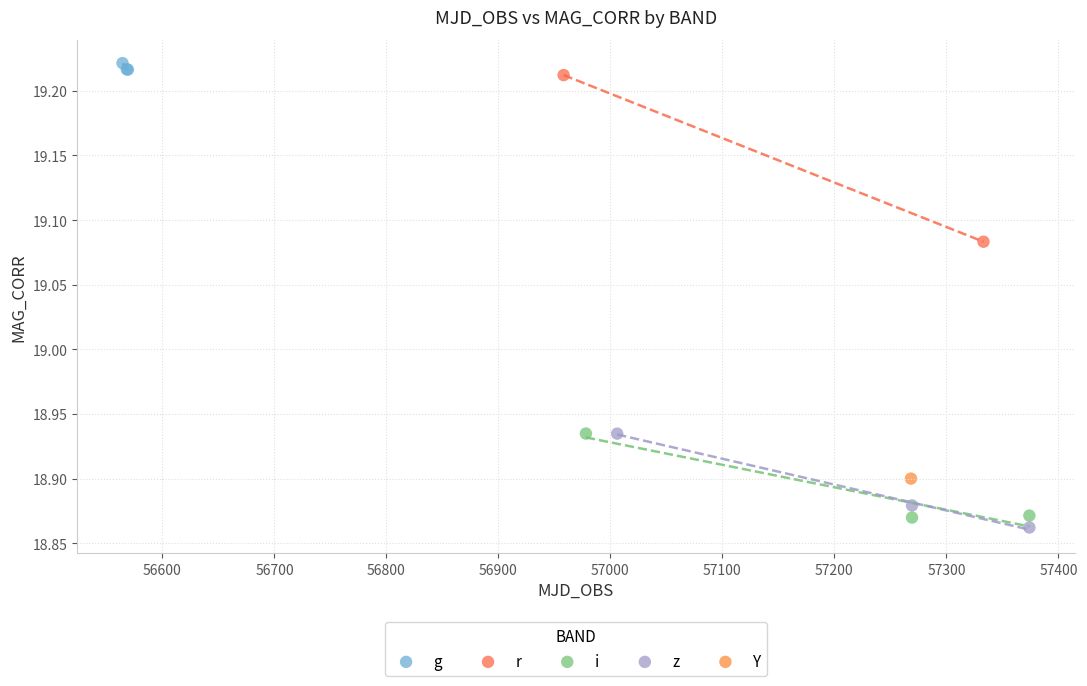

What are all the series names shown in the legend?

g, r, i, z, Y